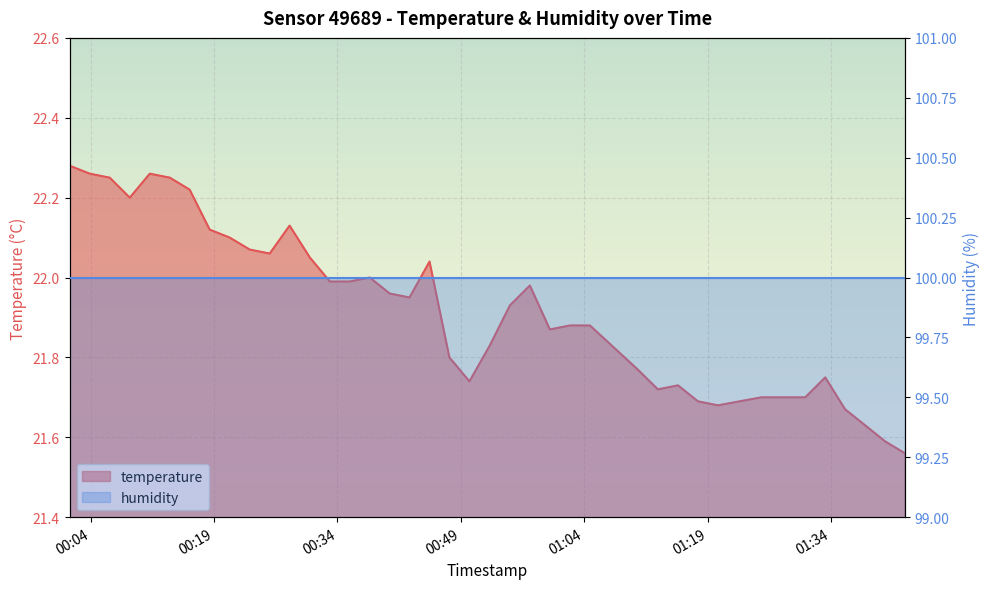

How many interior local valleys (lower than both neighbors) does the data have?

7